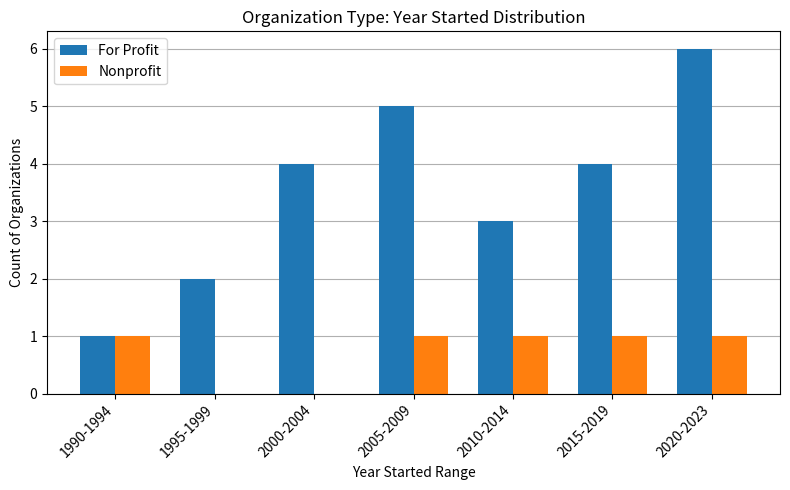

What is the difference between the For Profit values at 1990-1994 and 2000-2004?

3